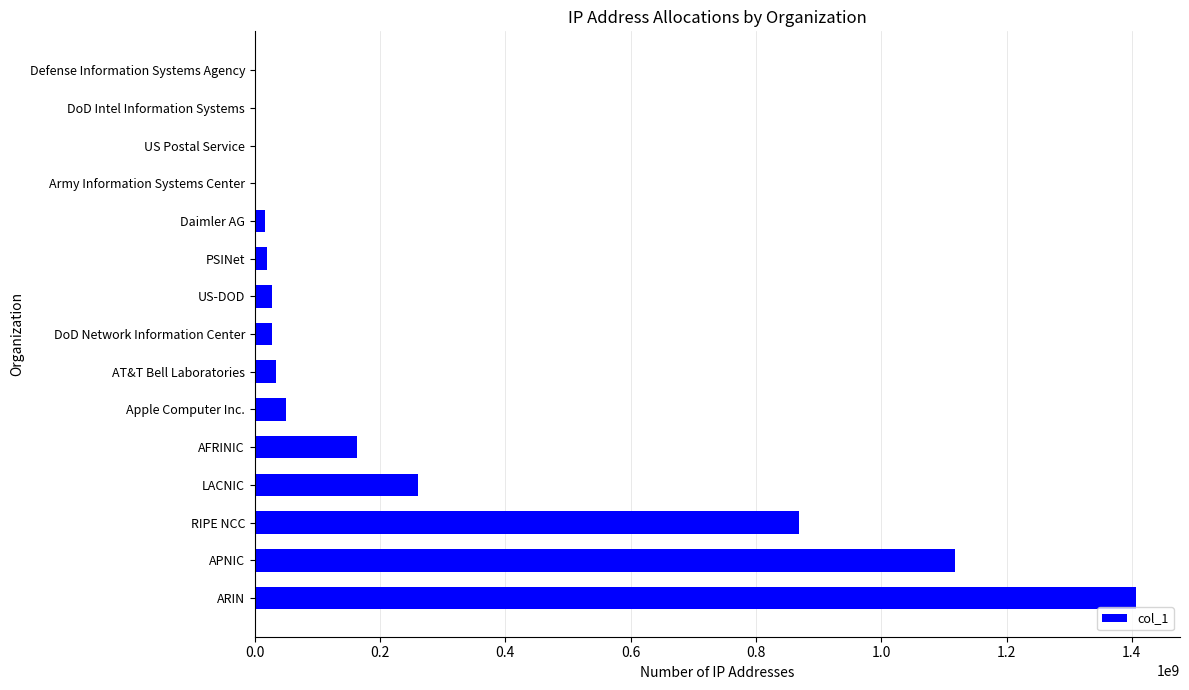

At which category does the chart reach its peak across all series?

ARIN